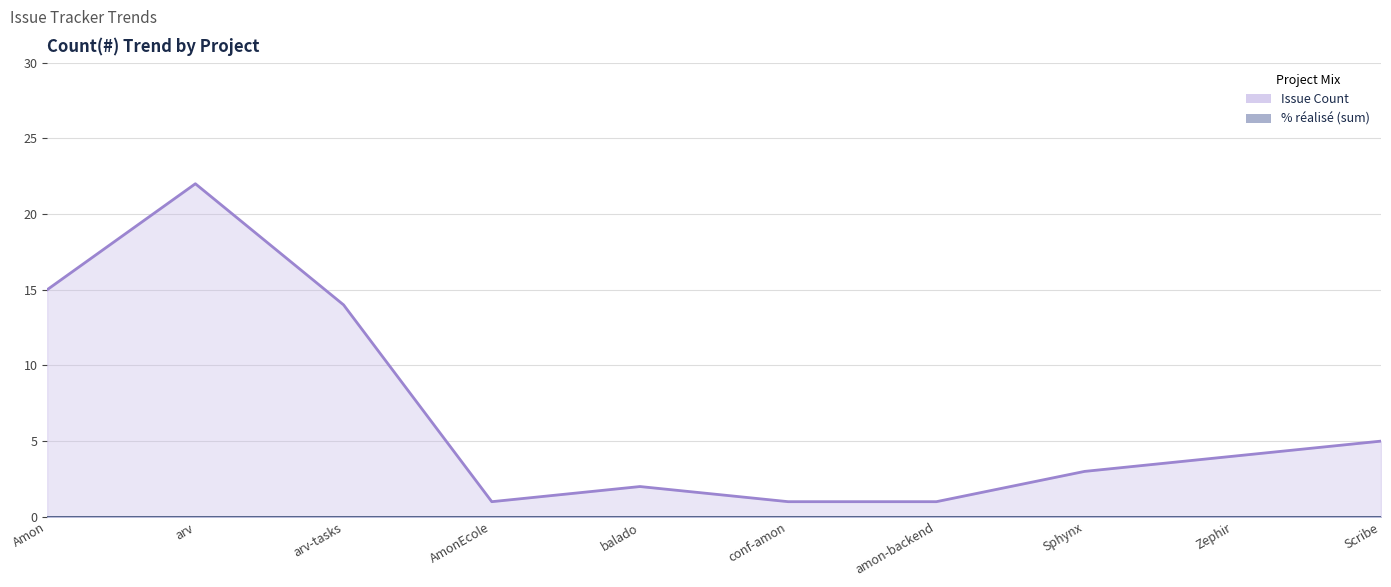

Where is Issue Count nearest to the value 11?

arv-tasks